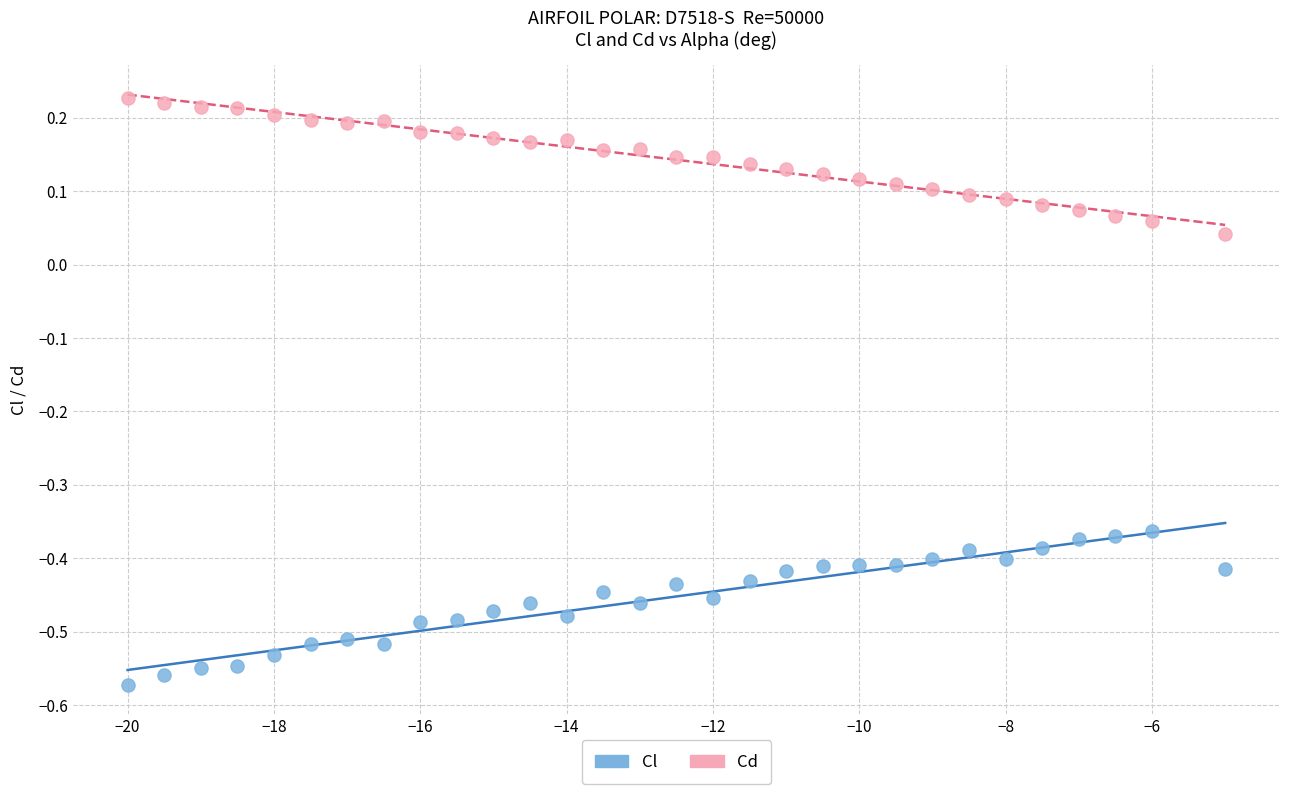

Which series has the widest spread of Y values?

Cl